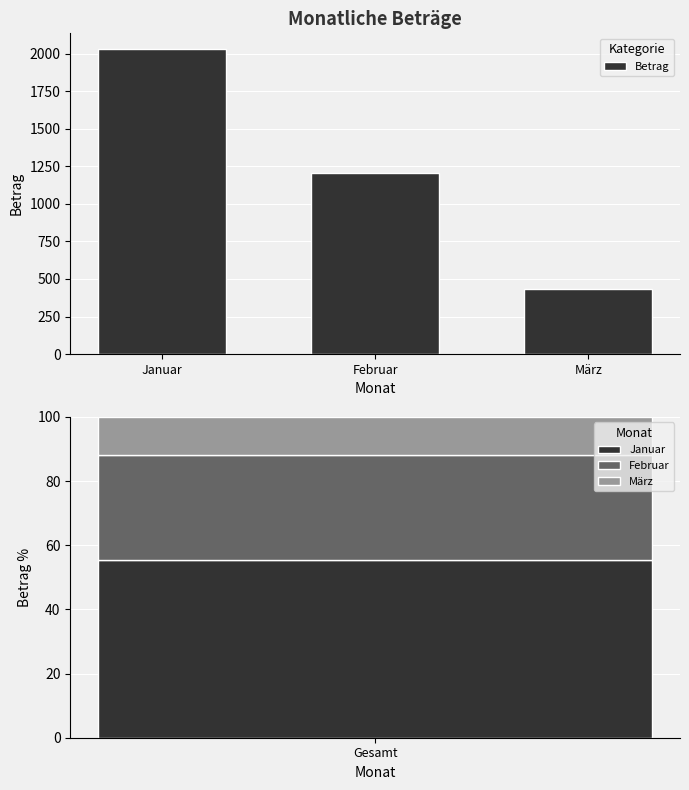

At which category does the chart reach its peak across all series?

Januar